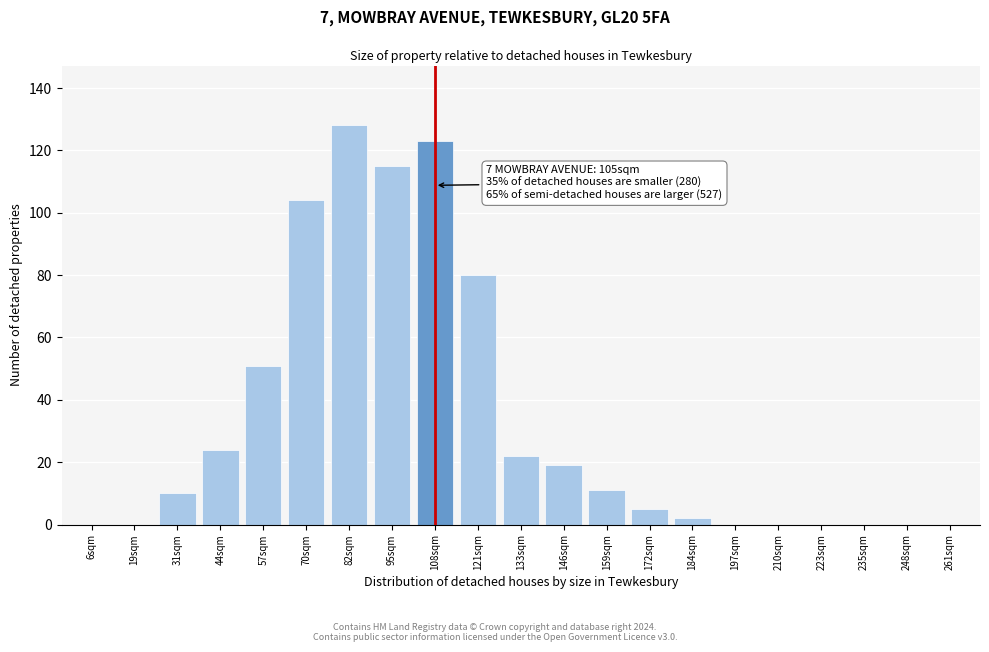

Reading right to left, extract all data points from this chart.

261sqm=0	248sqm=0	235sqm=0	223sqm=0	210sqm=0	197sqm=0	184sqm=2	172sqm=5	159sqm=11	146sqm=19	133sqm=22	121sqm=80	108sqm=123	95sqm=115	82sqm=128	70sqm=104	57sqm=51	44sqm=24	31sqm=10	19sqm=0	6sqm=0